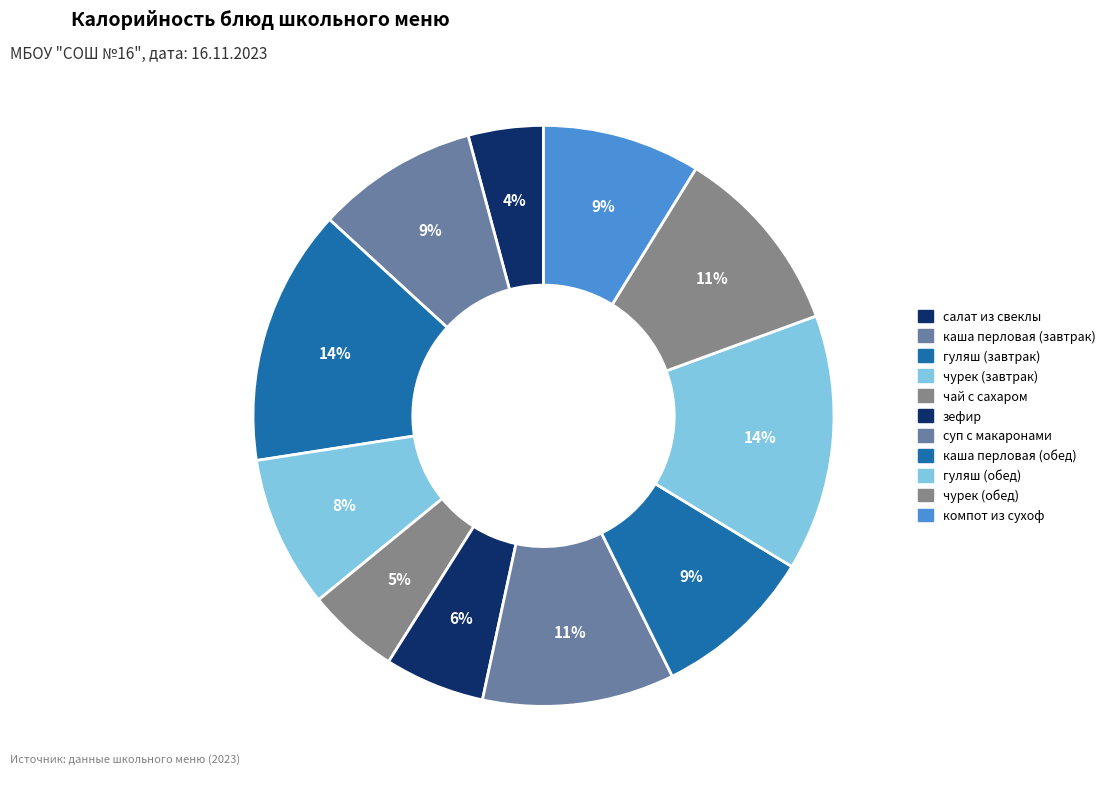

How many segments does this pie chart have?

11